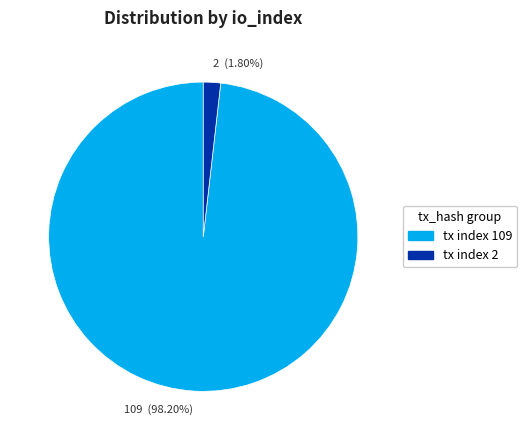

Rank the categories by value from lowest to highest.

tx index 2, tx index 109